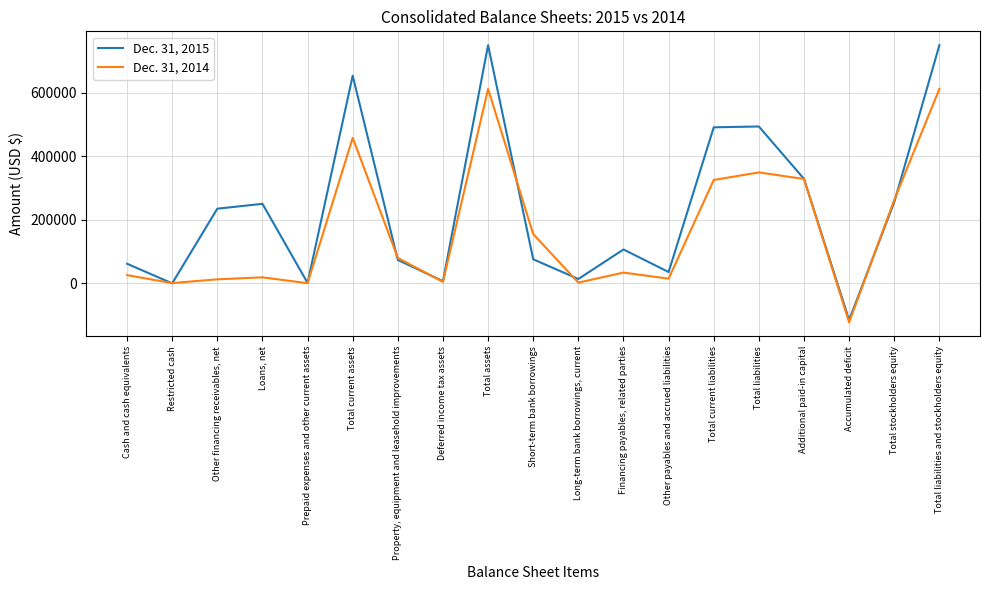

Which series changed the most between Short-term bank borrowings and Total stockholders equity?

Dec. 31, 2015